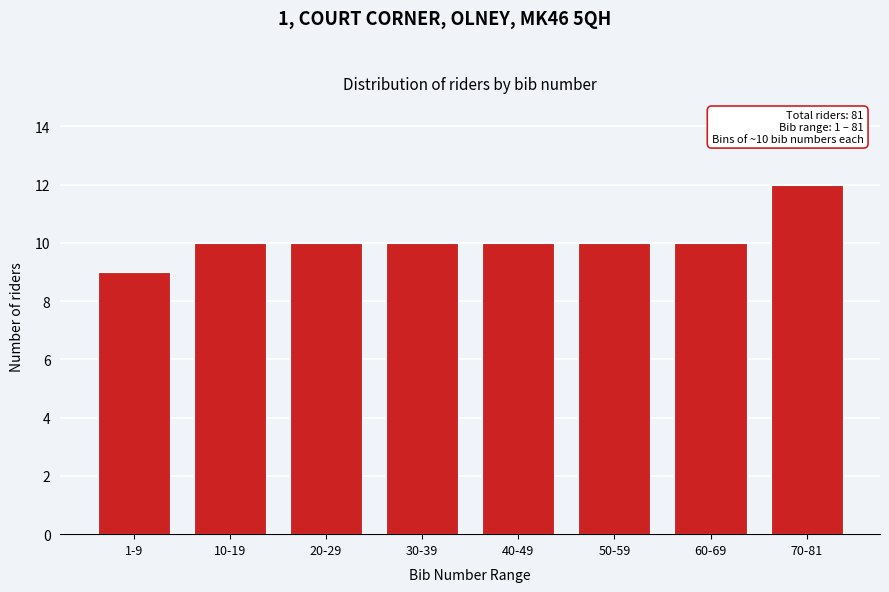

Reading left to right, list all the values displayed in this chart.

9	10	10	10	10	10	10	12